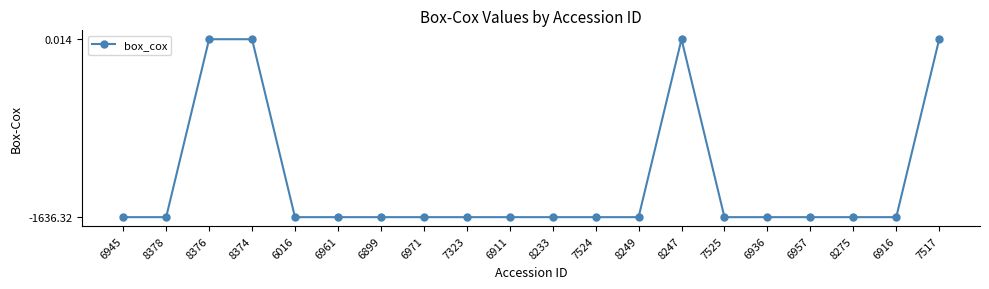

What is the smallest value displayed?

-1636.3